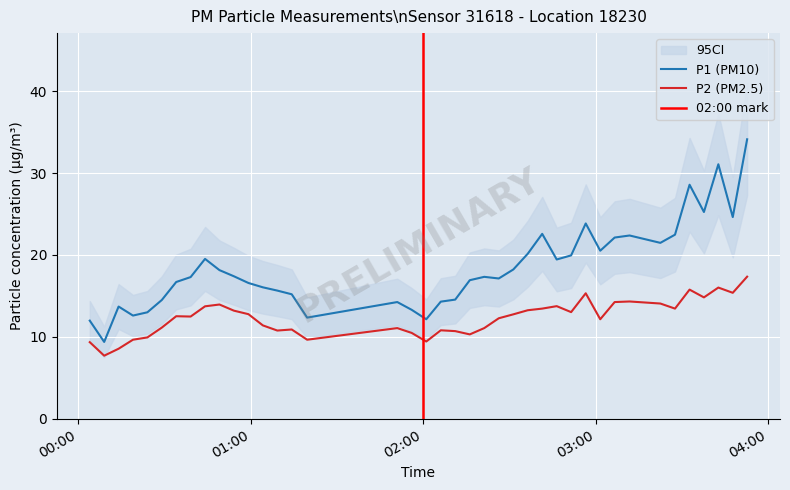

What is the difference between the maximum and second lowest values in the P1 series?

22.2